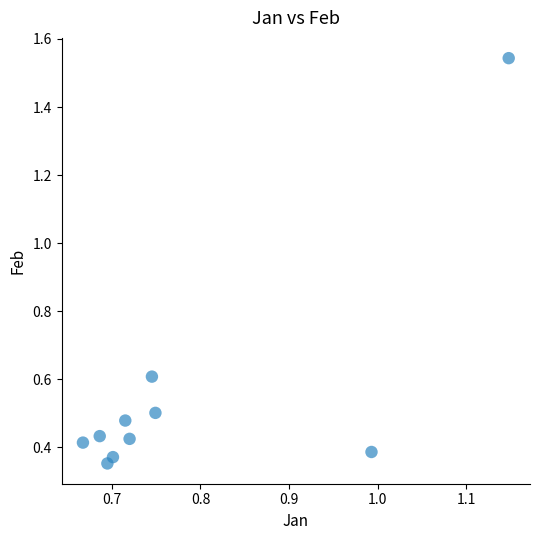

What is the average Y value?

0.6